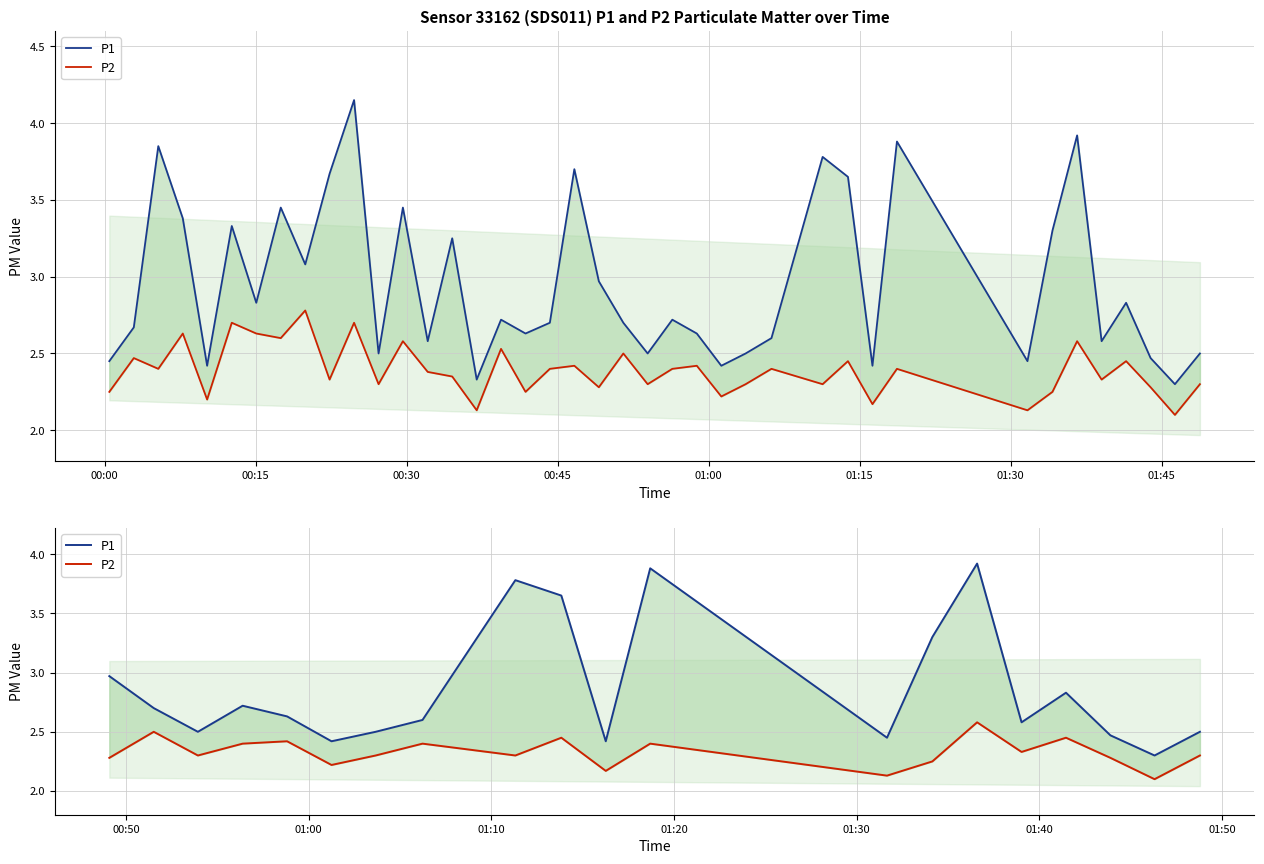

True or false: P1 has more than 2 interior local peaks.

True